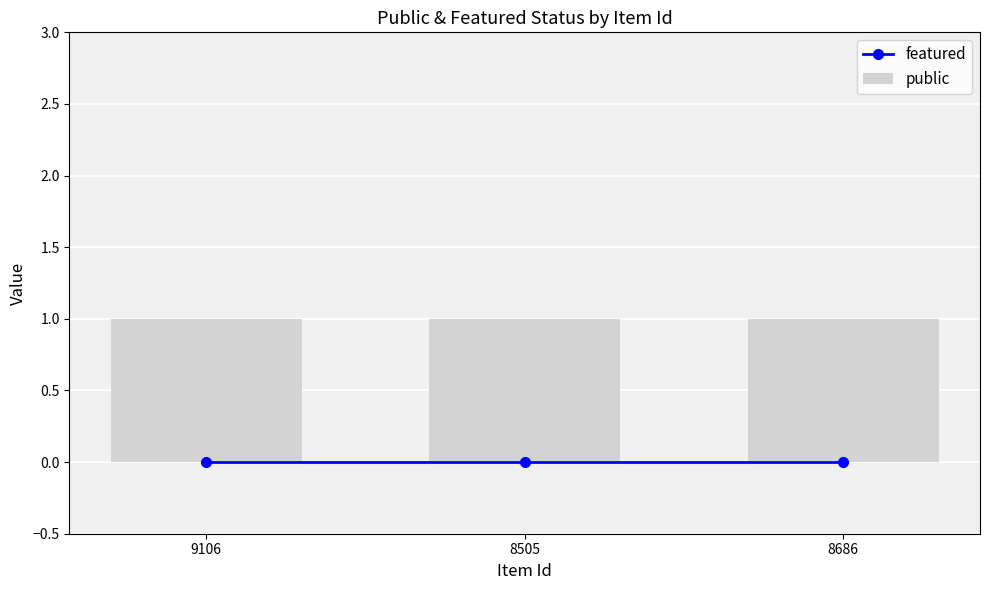

At how many categories does at least one series exceed 0?

3